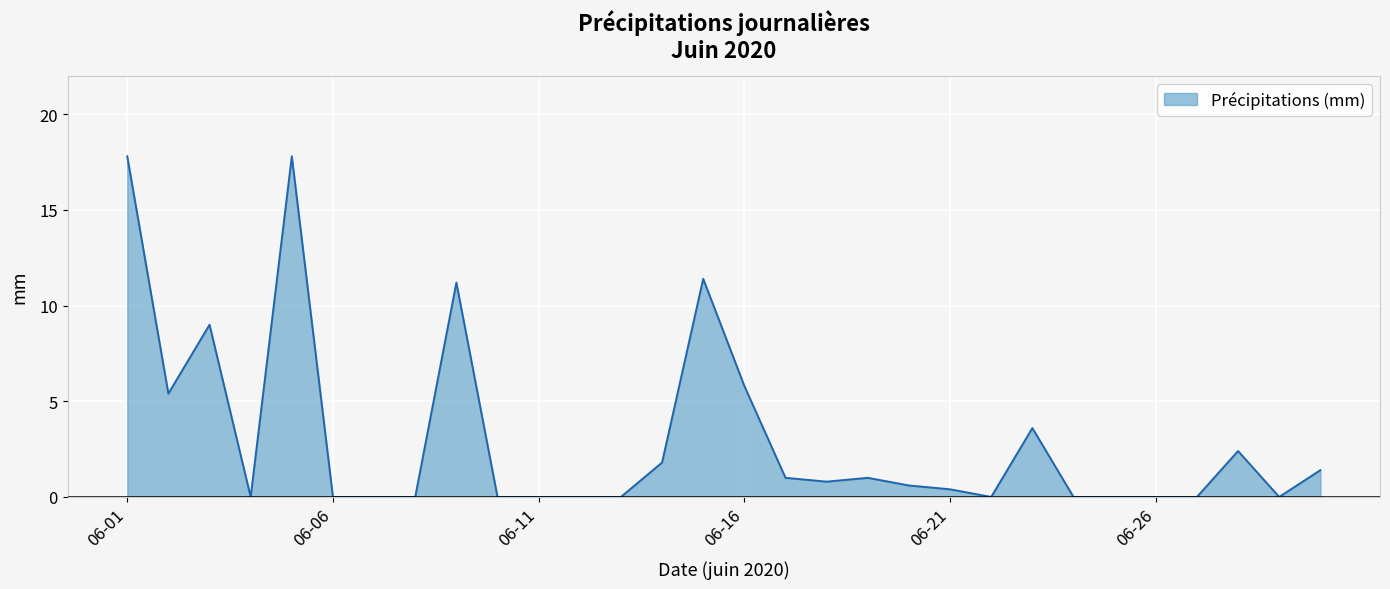

What is the greatest value displayed?

17.8